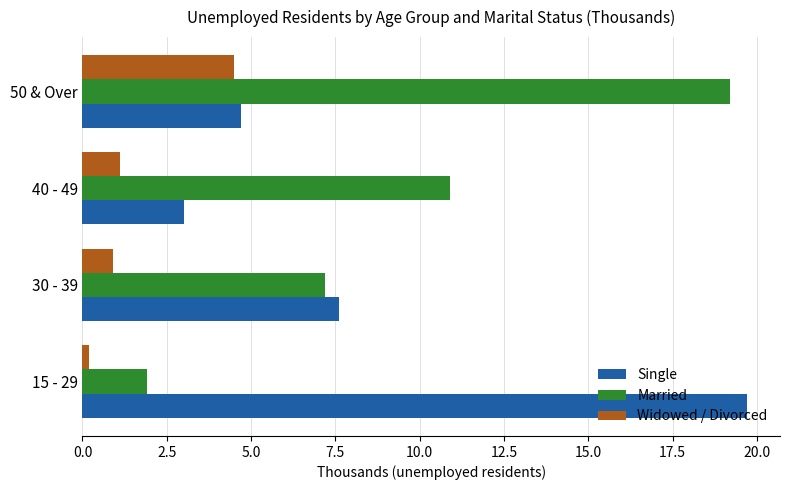

True or false: Married has a value of 1.9 at 15 - 29.

True